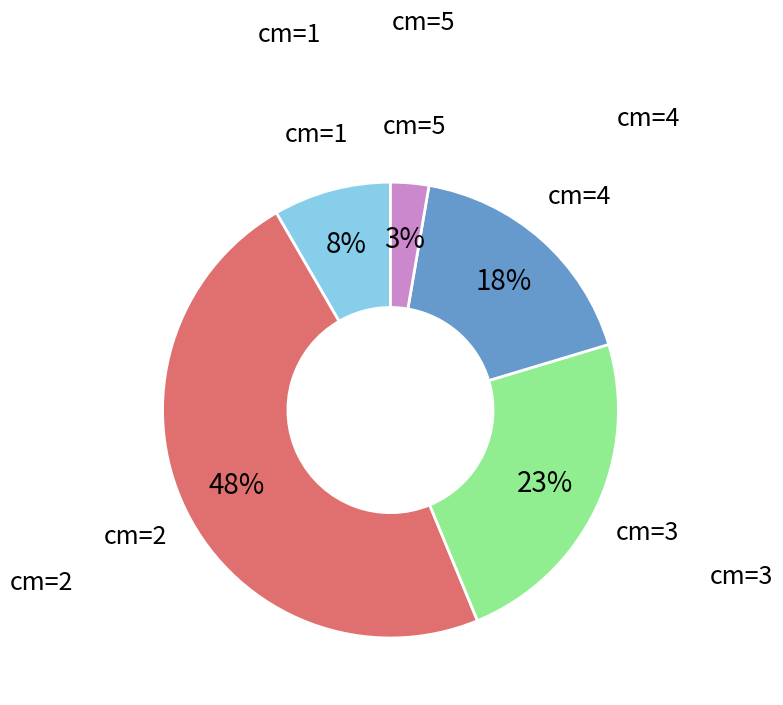

To the nearest percent, what is the difference between the largest and smallest slice percentages?

45%